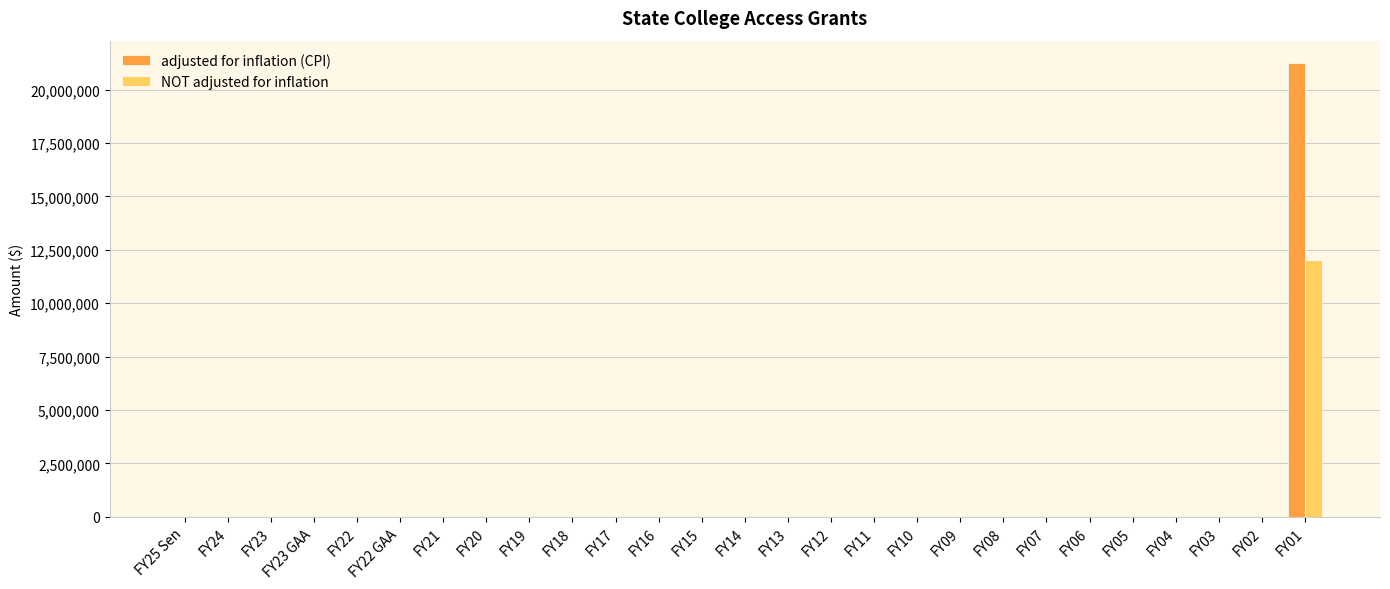

What is the maximum value shown in the chart?

21232658